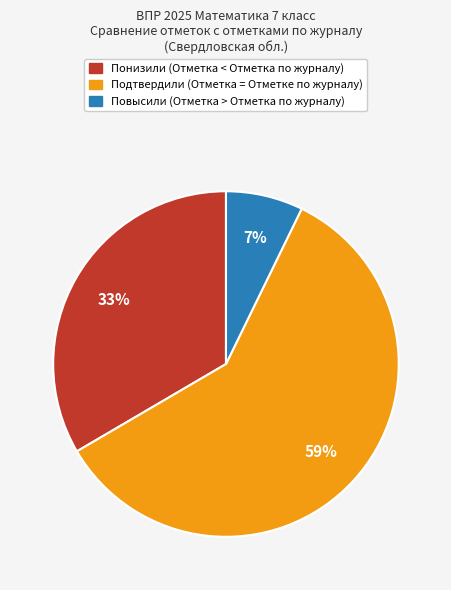

To the nearest percent, what is the average slice percentage?

33%